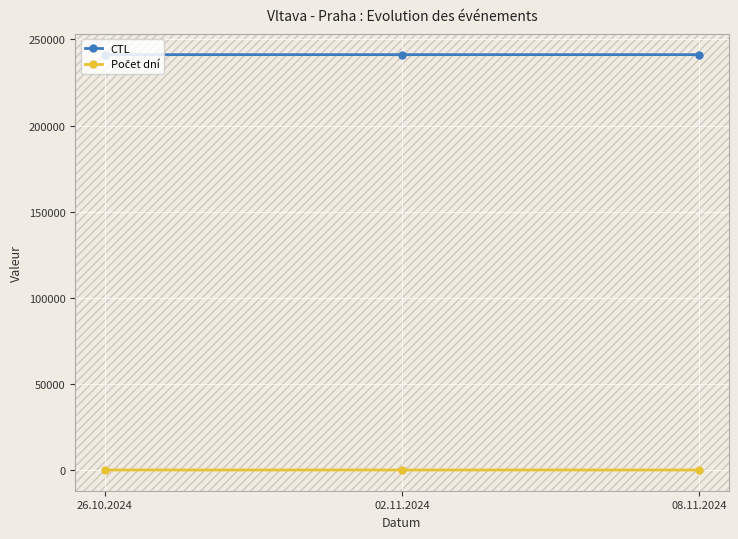

The value of CTL at 26.10.2024 is 241140. True or false?

True